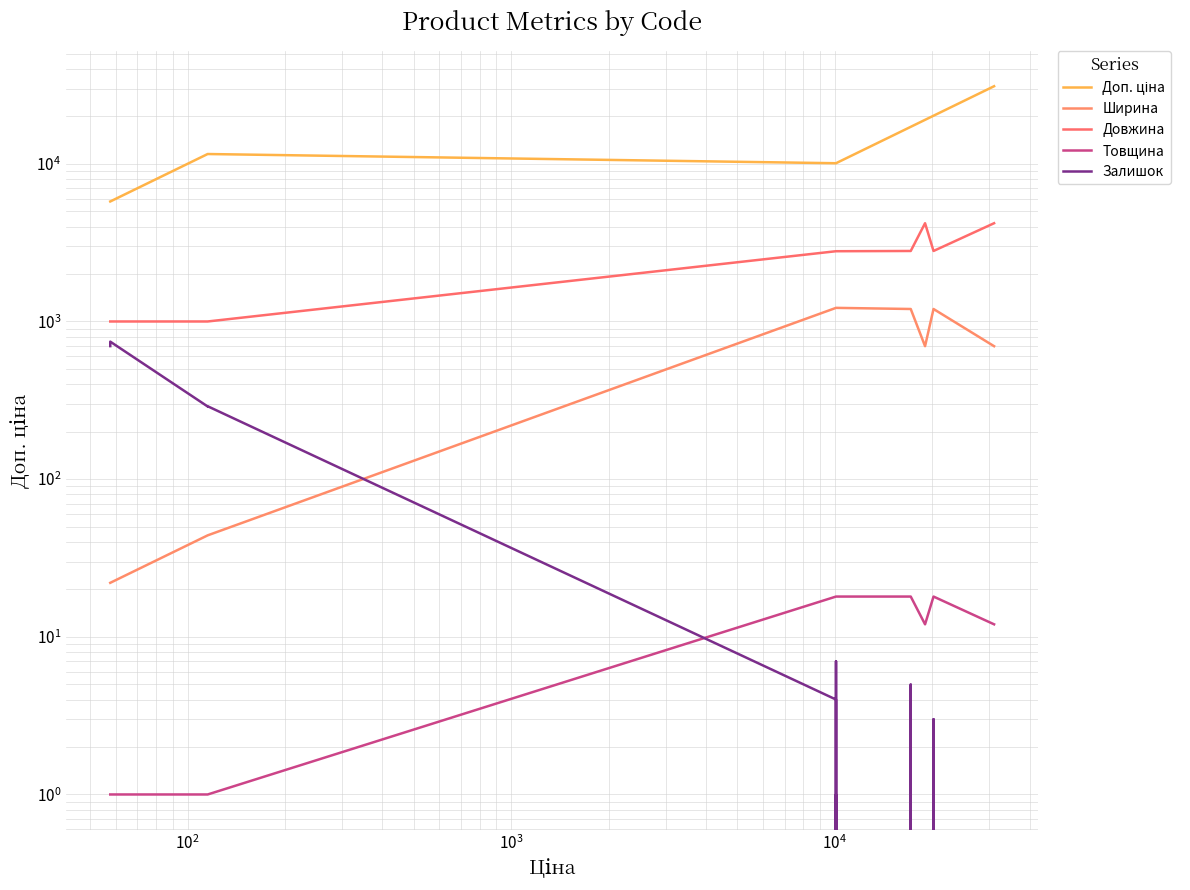

What is the difference between the maximum and minimum values in the Залишок series?

745.0